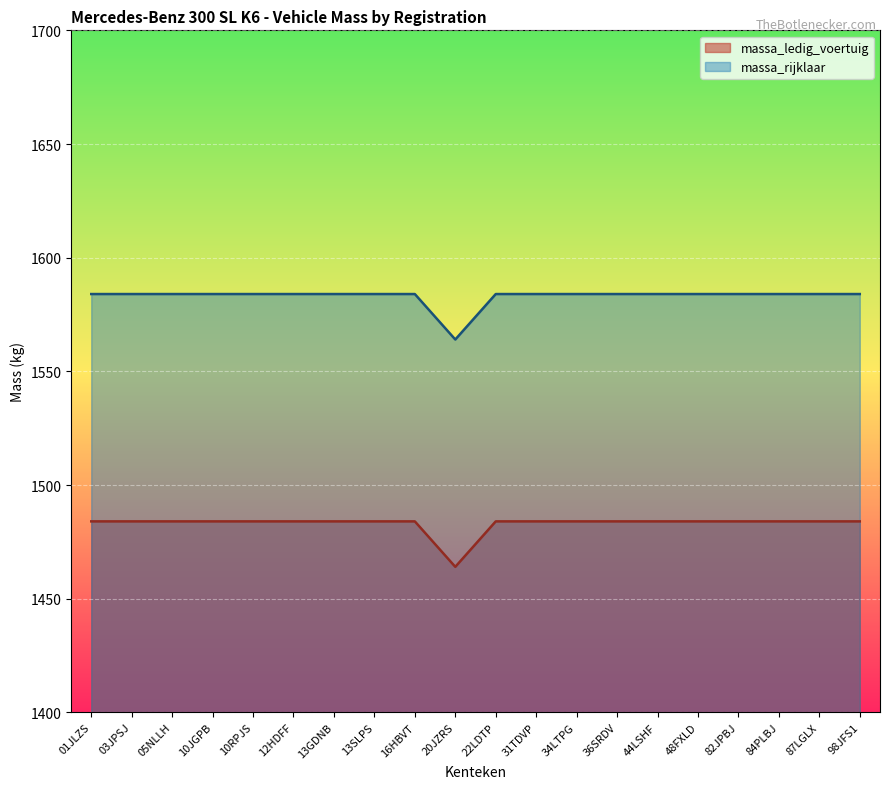

Reading left to right, what are all the values shown in this chart?

massa_ledig_voertuig: 1484	1484	1484	1484	1484	1484	1484	1484	1484	1464	1484	1484	1484	1484	1484	1484	1484	1484	1484	1484
massa_rijklaar: 1584	1584	1584	1584	1584	1584	1584	1584	1584	1564	1584	1584	1584	1584	1584	1584	1584	1584	1584	1584